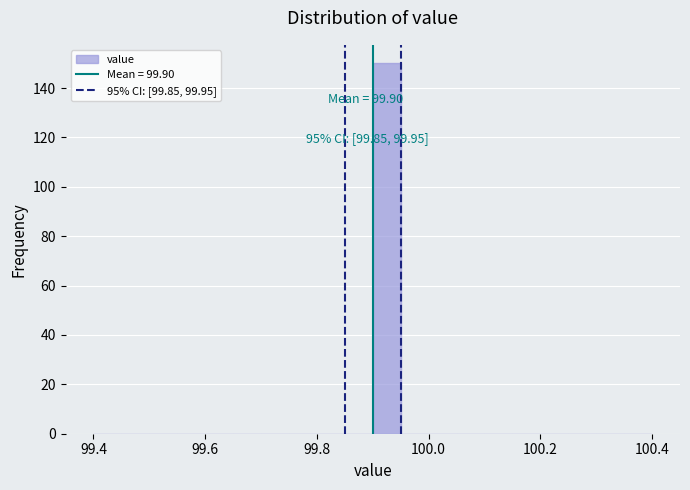

Read against the x-axis, roughly where is the centre of the tallest bar?

99.92